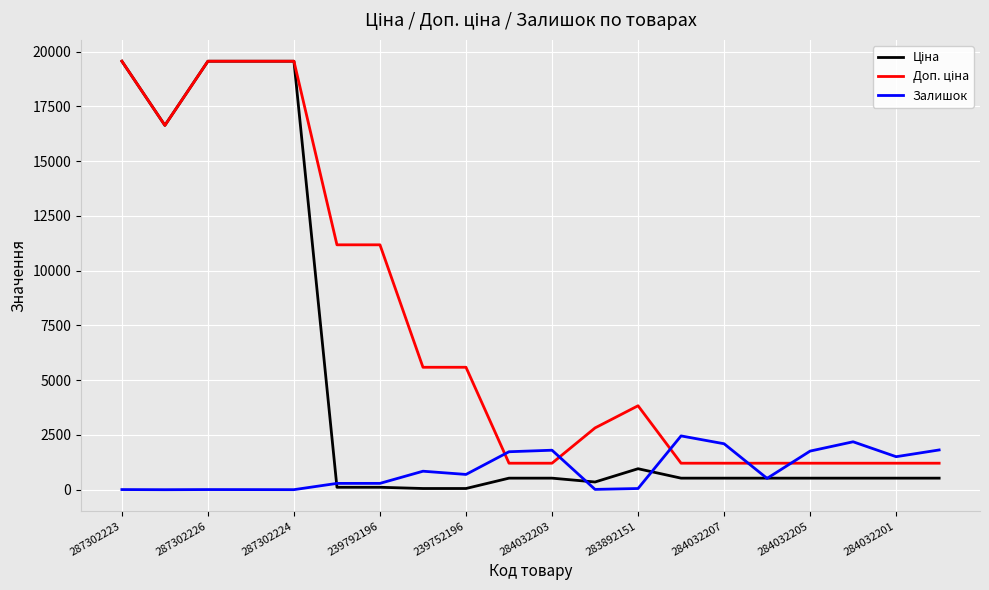

What is the maximum value shown in the chart?

19564.9